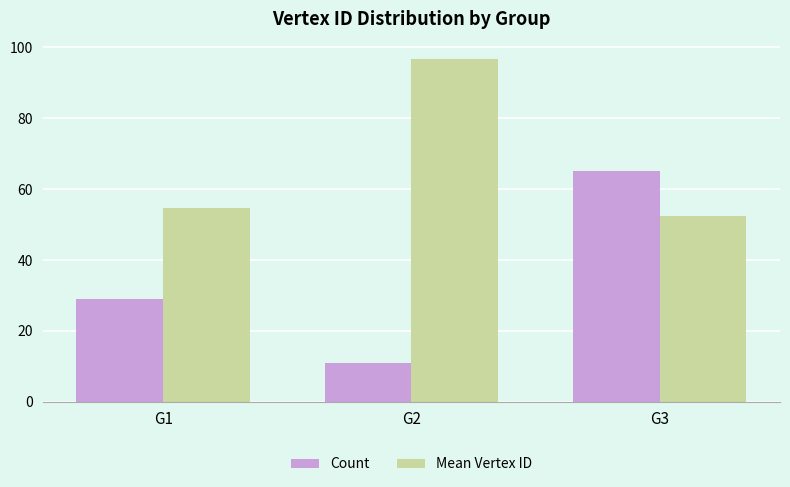

Rank the series at G1 from highest to lowest value.

Mean Vertex ID, Count